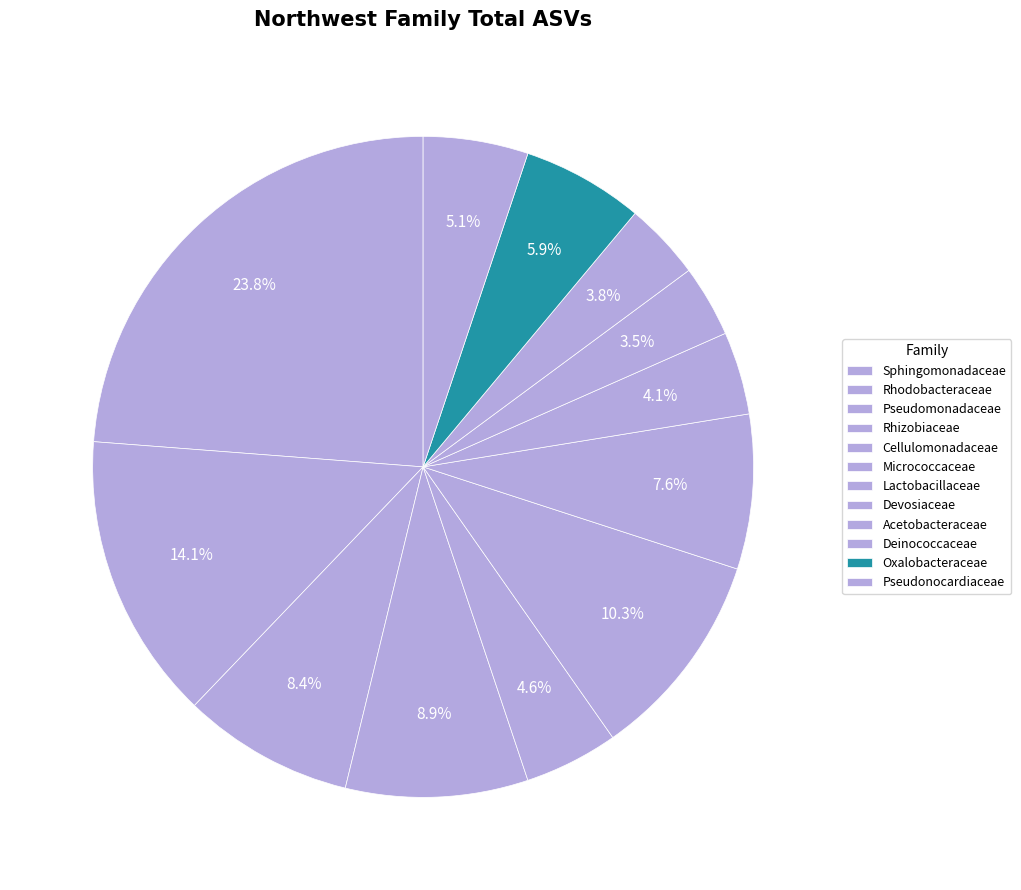

What percentage is the Oxalobacteraceae slice, to the nearest percent?

6%